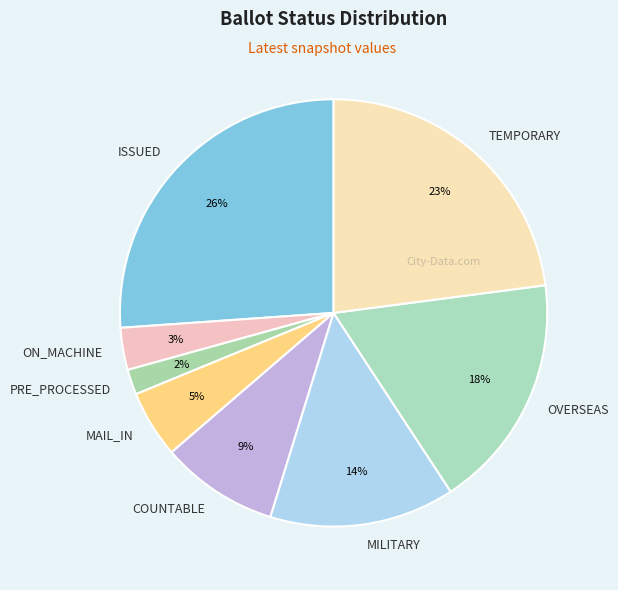

Approximately how many times larger is the value at TEMPORARY compared to ISSUED?

0.9